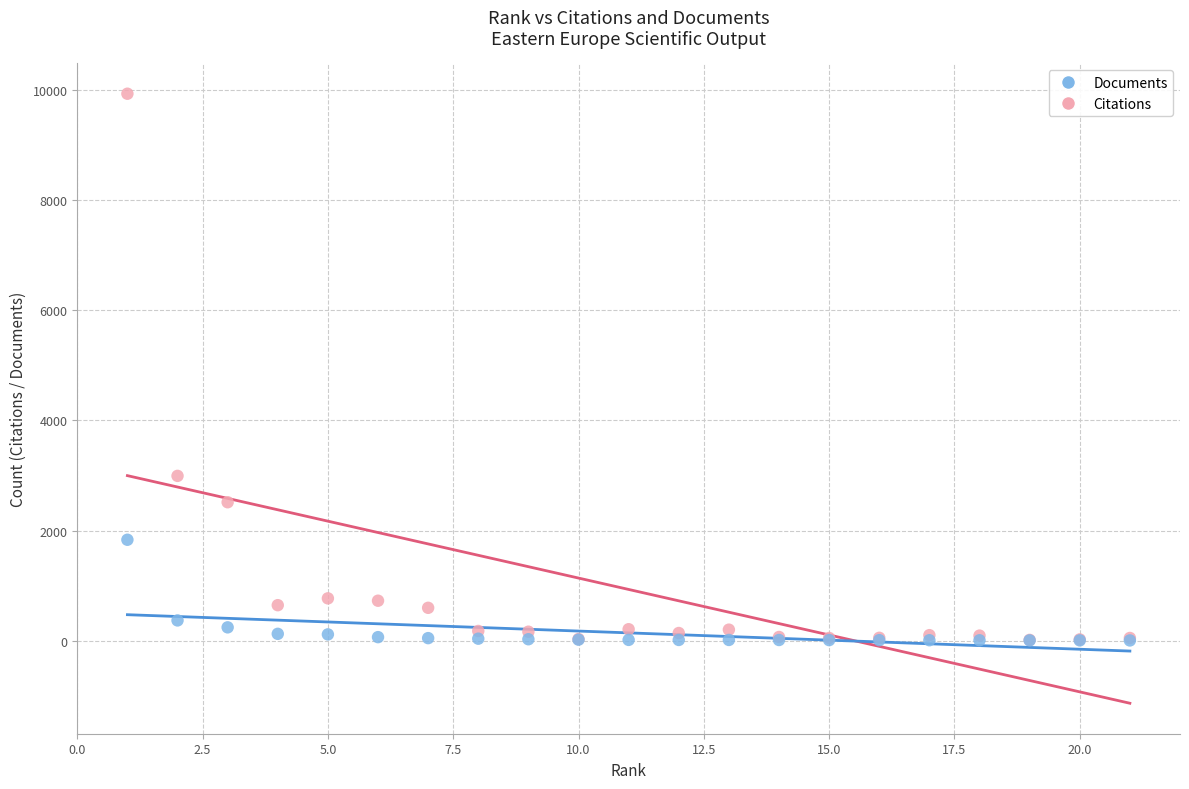

Which series has the largest Y range (max minus min)?

Citations